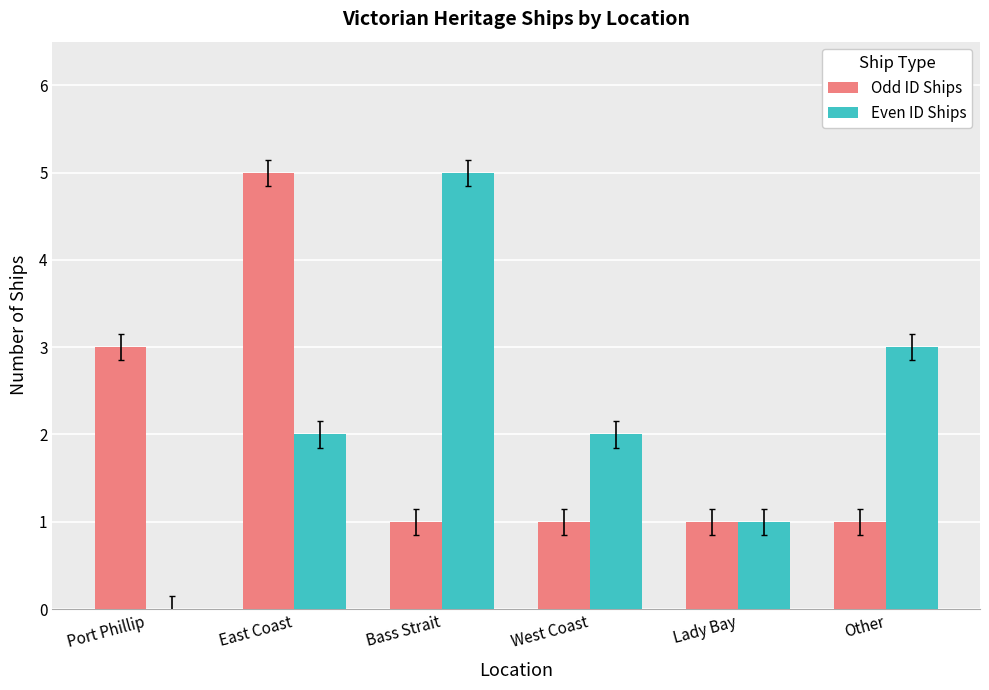

The value of Even ID Ships at West Coast is 2. True or false?

True